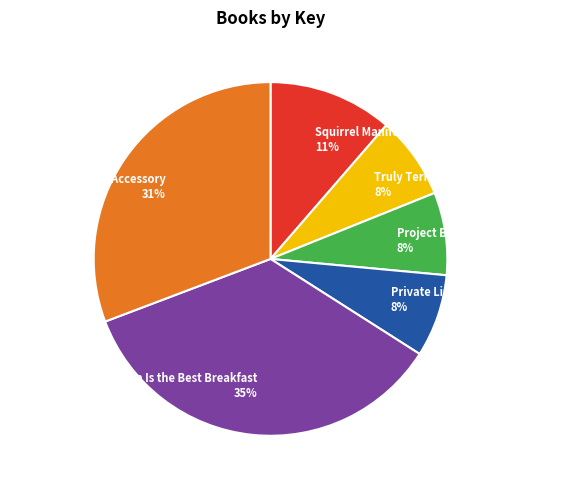

Which slice is the largest?

Pizza Is the Best Breakfast